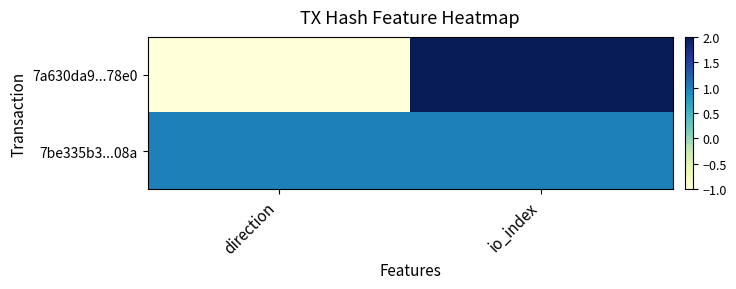

Between direction and io_index, which is larger?

io_index